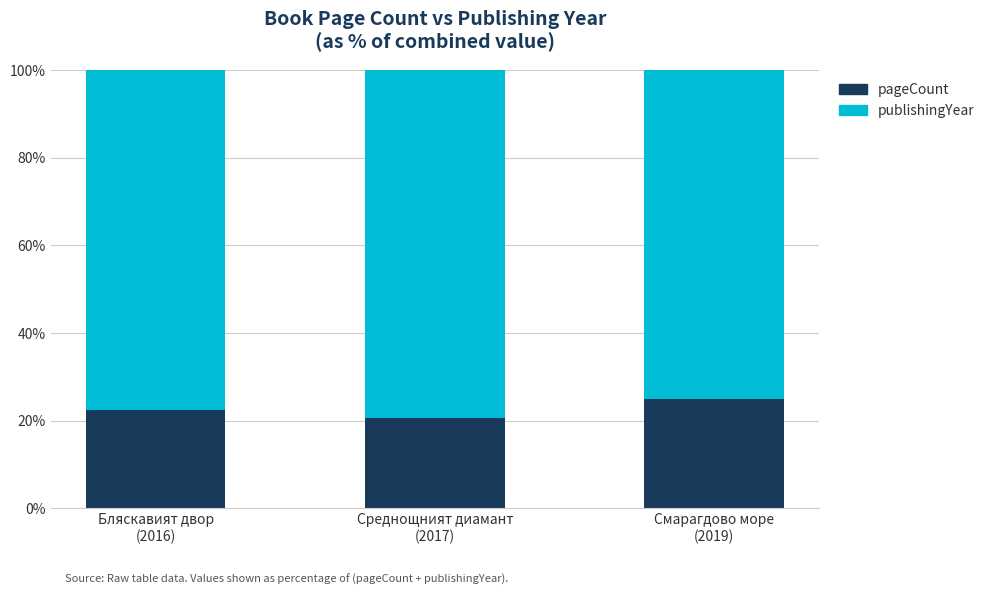

Is it true that pageCount equals 20.5 at Среднощният диамант
(2017)?

True